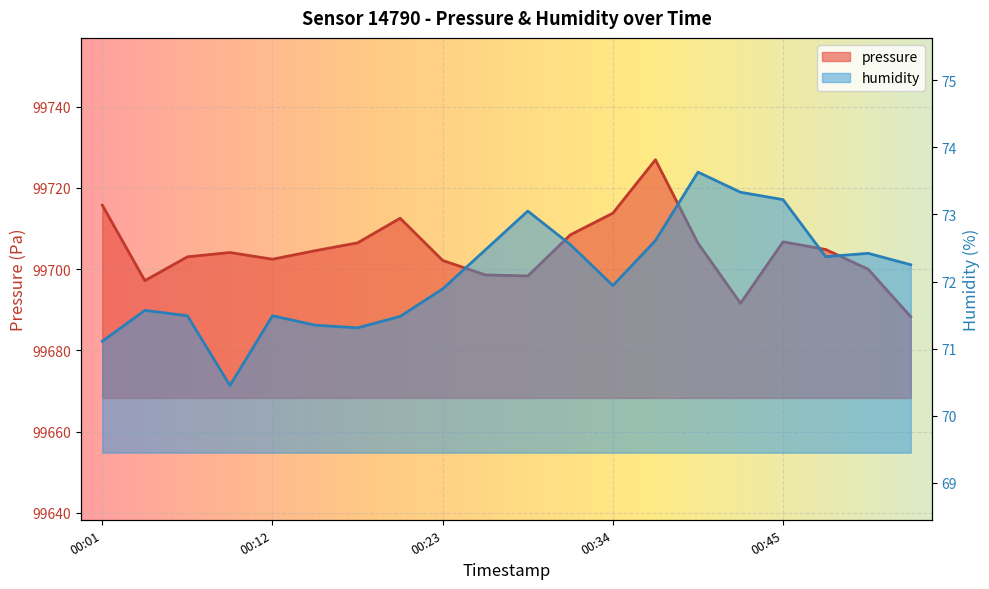

Which has a higher value, 00:45 or 00:23?

00:45